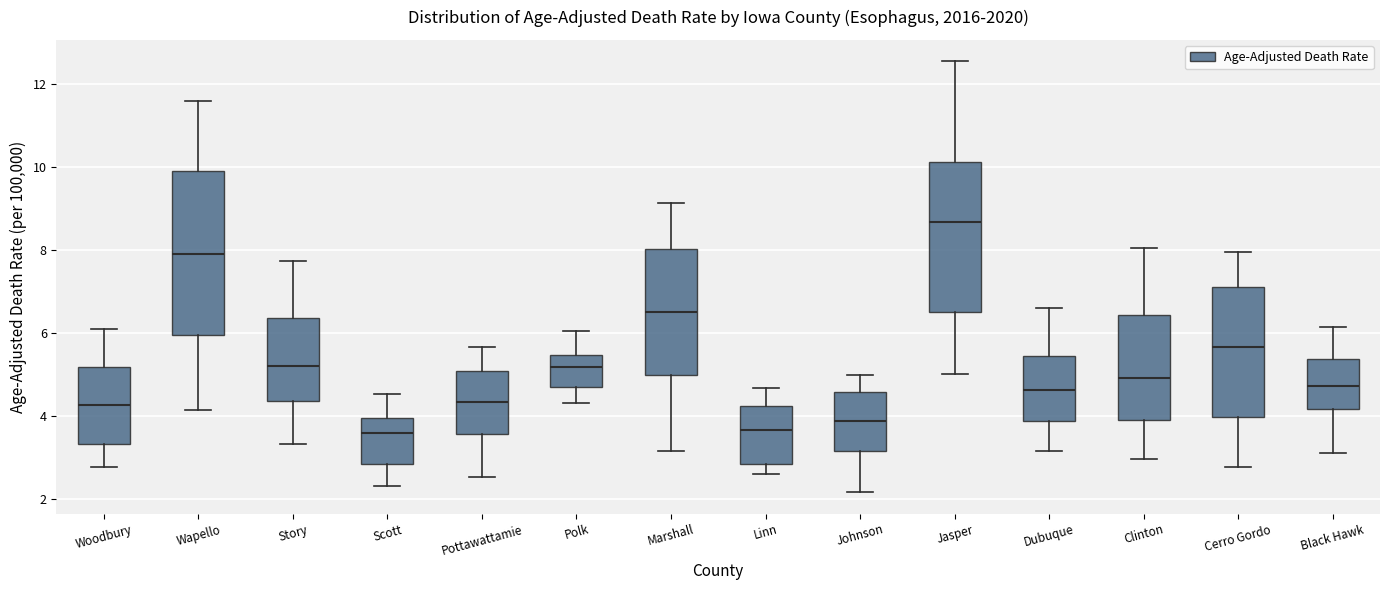

Reading left to right, read every box against the y-axis: the position of its median line, the range the box covers, and the ends of its whiskers. The values are not printed on the chart, so give them approximately, as read against the axis.

Woodbury: median 4.2, box 3.4 to 5.2, whiskers 2.8 to 6.0
Wapello: median 8.0, box 6.0 to 10.0, whiskers 4.2 to 11.6
Story: median 5.2, box 4.4 to 6.4, whiskers 3.4 to 7.8
Scott: median 3.6, box 2.8 to 4.0, whiskers 2.4 to 4.6
Pottawattamie: median 4.4, box 3.6 to 5.2, whiskers 2.6 to 5.6
Polk: median 5.2, box 4.8 to 5.4, whiskers 4.4 to 6.0
Marshall: median 6.6, box 5.0 to 8.0, whiskers 3.2 to 9.2
Linn: median 3.6, box 2.8 to 4.2, whiskers 2.6 to 4.6
Johnson: median 3.8, box 3.2 to 4.6, whiskers 2.2 to 5.0
Jasper: median 8.6, box 6.6 to 10.2, whiskers 5.0 to 12.6
Dubuque: median 4.6, box 3.8 to 5.4, whiskers 3.2 to 6.6
Clinton: median 5.0, box 4.0 to 6.4, whiskers 3.0 to 8.0
Cerro Gordo: median 5.6, box 4.0 to 7.2, whiskers 2.8 to 8.0
Black Hawk: median 4.8, box 4.2 to 5.4, whiskers 3.2 to 6.2